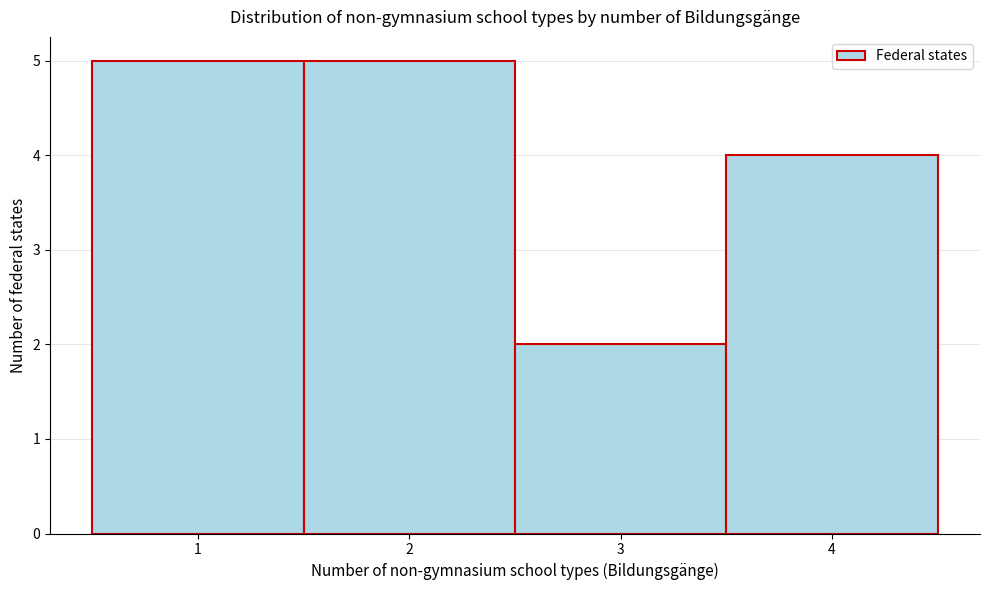

How tall is the bar that spans 3.5 to 4.5 on the x-axis? The values are not printed on the chart, so give them approximately, as read against the axis.

4